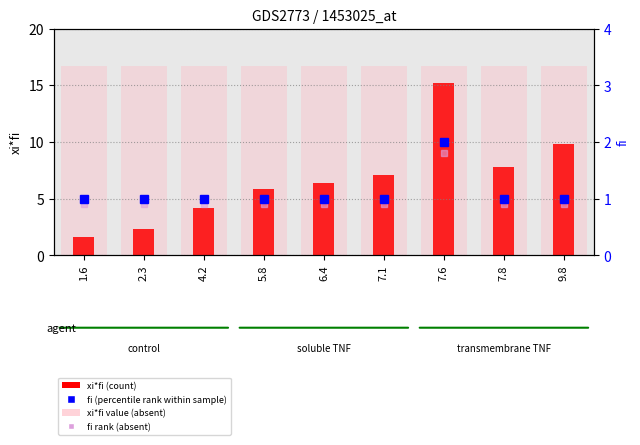

Is it true that xi*fi (count) equals 10.8 at 7.1?

False